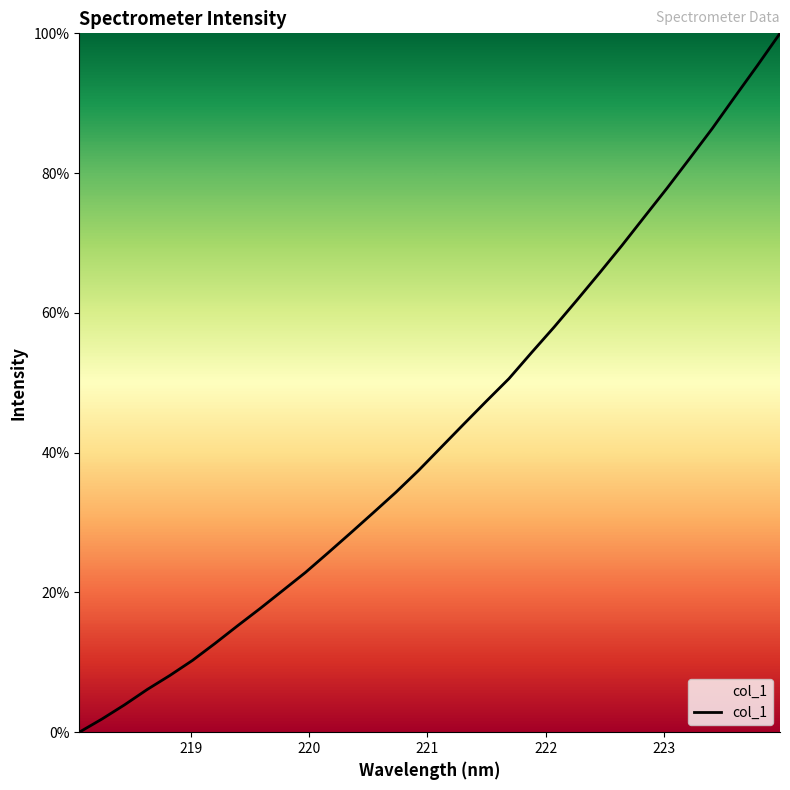

What is the difference between the maximum and minimum values?

100.0